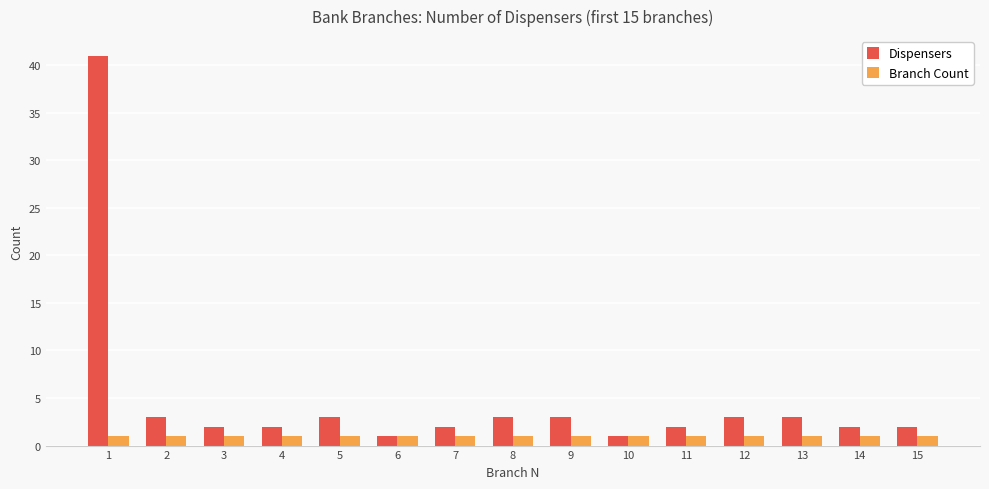

What is the spread (max minus min) of values at 9?

2